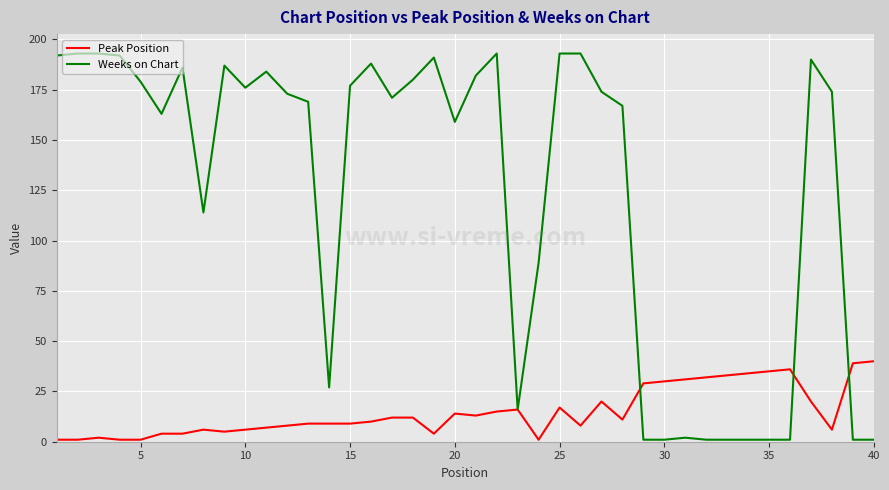

List the series in order of their overall mean, highest first.

Weeks on Chart, Peak Position